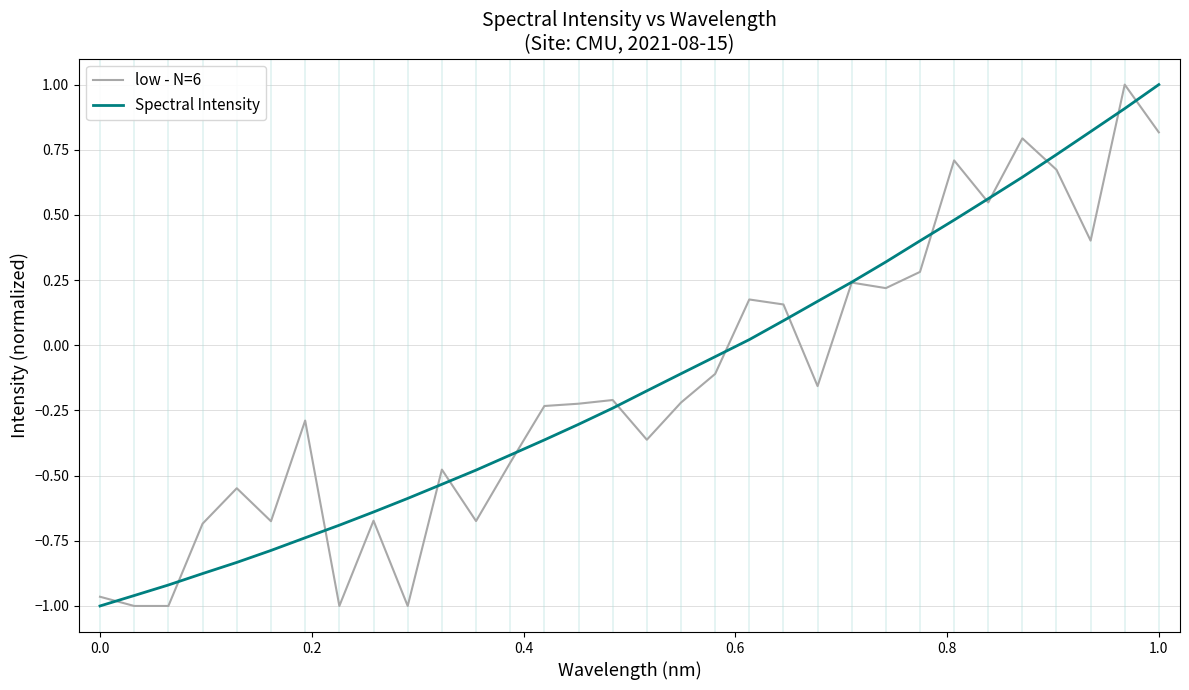

What is the difference between the maximum and minimum values in the Spectral Intensity series?

2.0